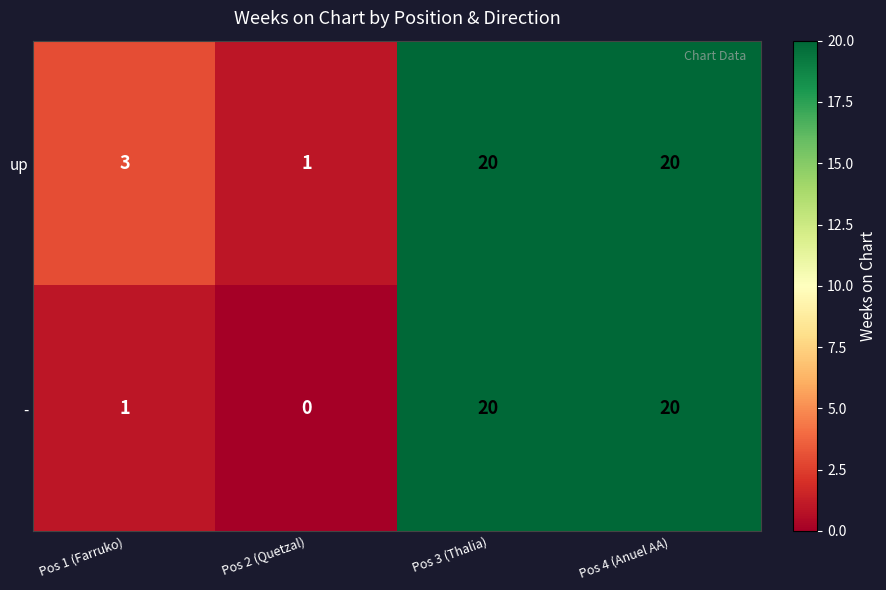

Which category has the lowest value across all series?

Pos 2 (Quetzal)